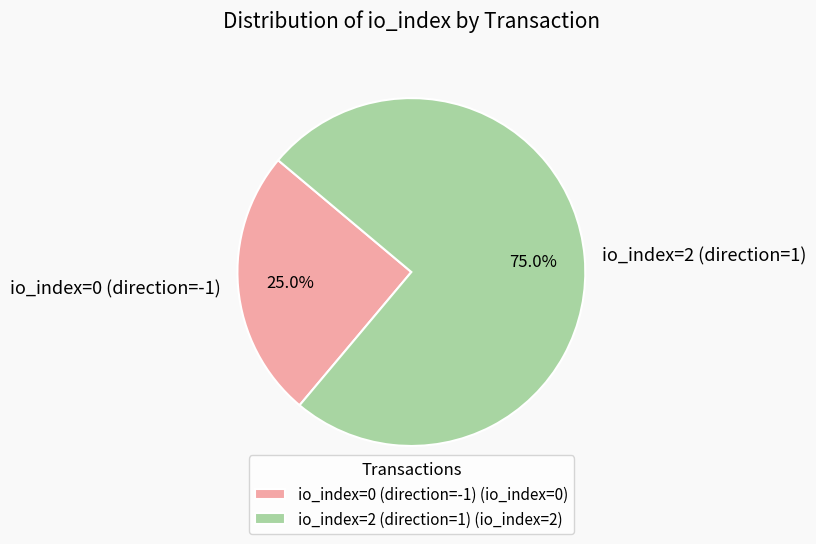

To the nearest percent, what percentage of the pie is io_index=2 (direction=1)?

75%